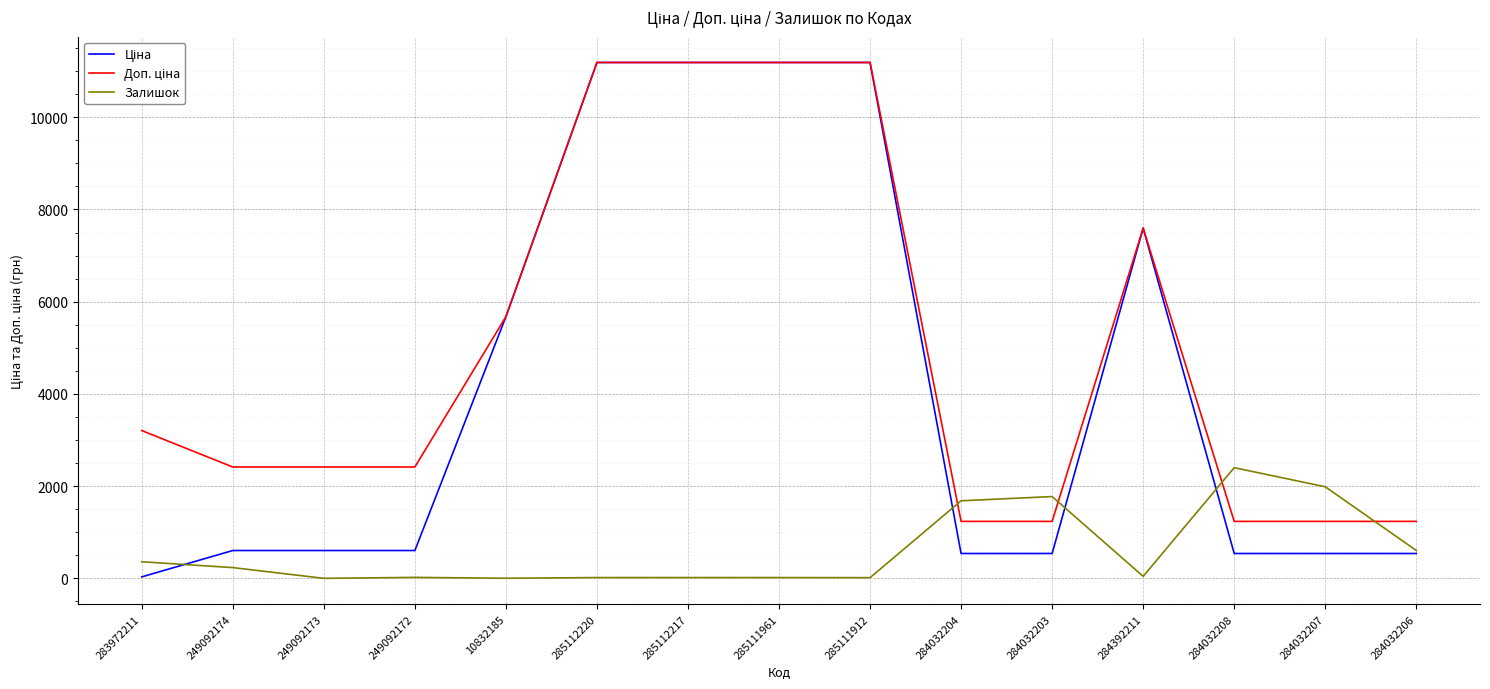

What is the greatest value displayed?

11188.2